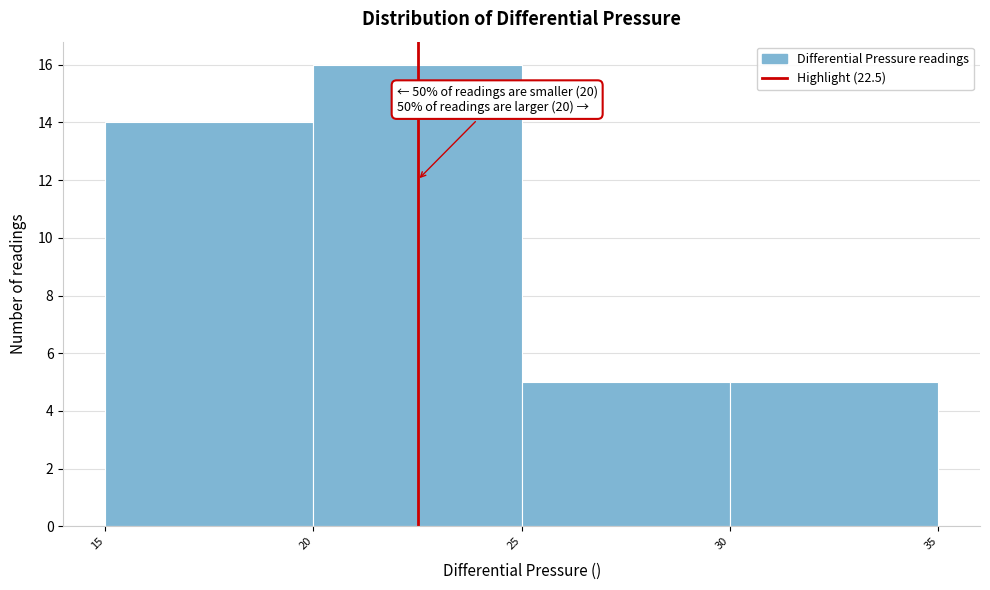

Over which range of the x-axis is the bar tallest?

20 to 25